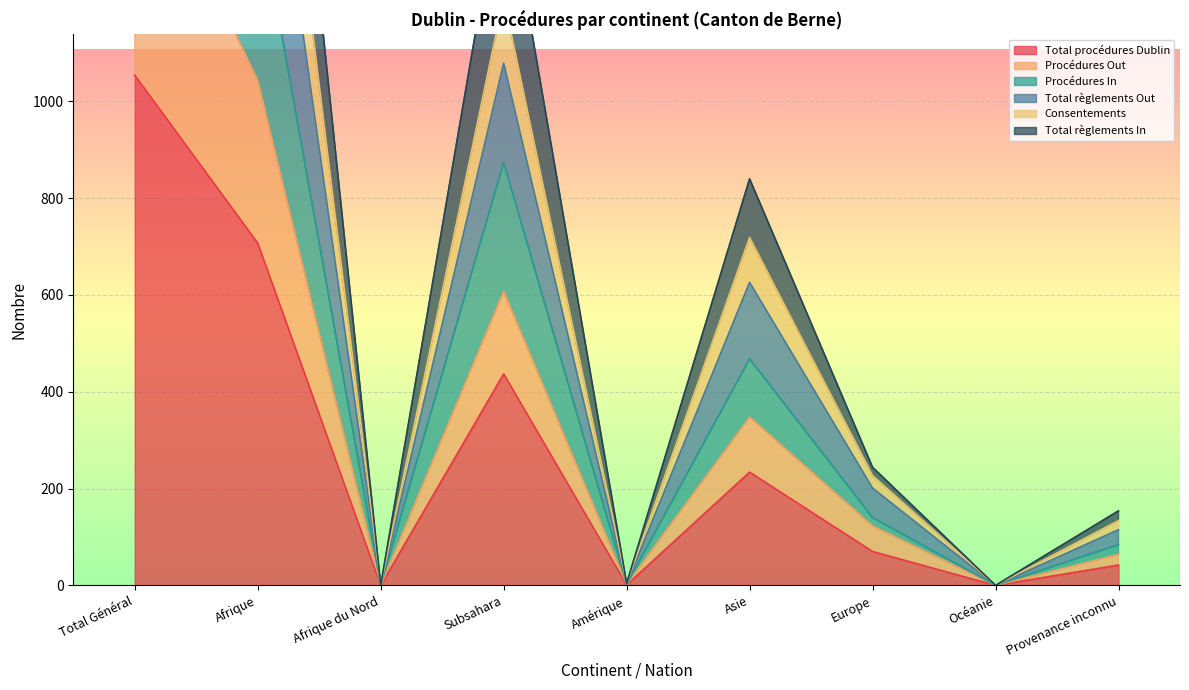

What is the difference between the maximum and minimum values in the Procédures Out series?

1580